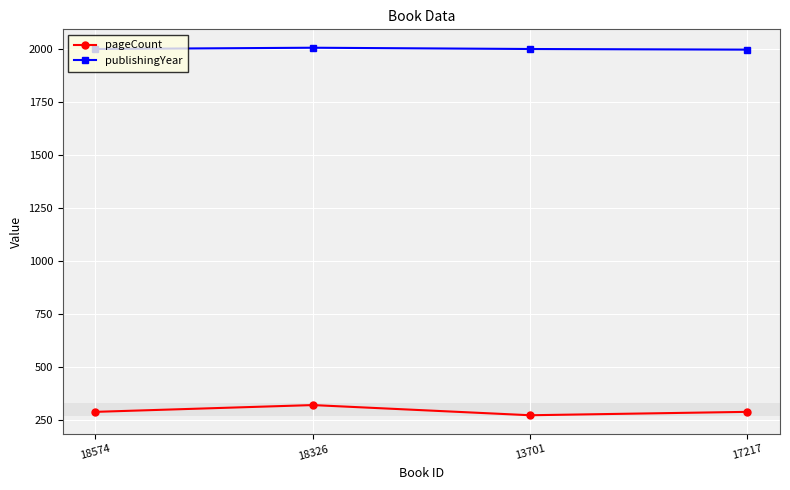

What is the difference between the publishingYear values at 17217 and 18326?

9